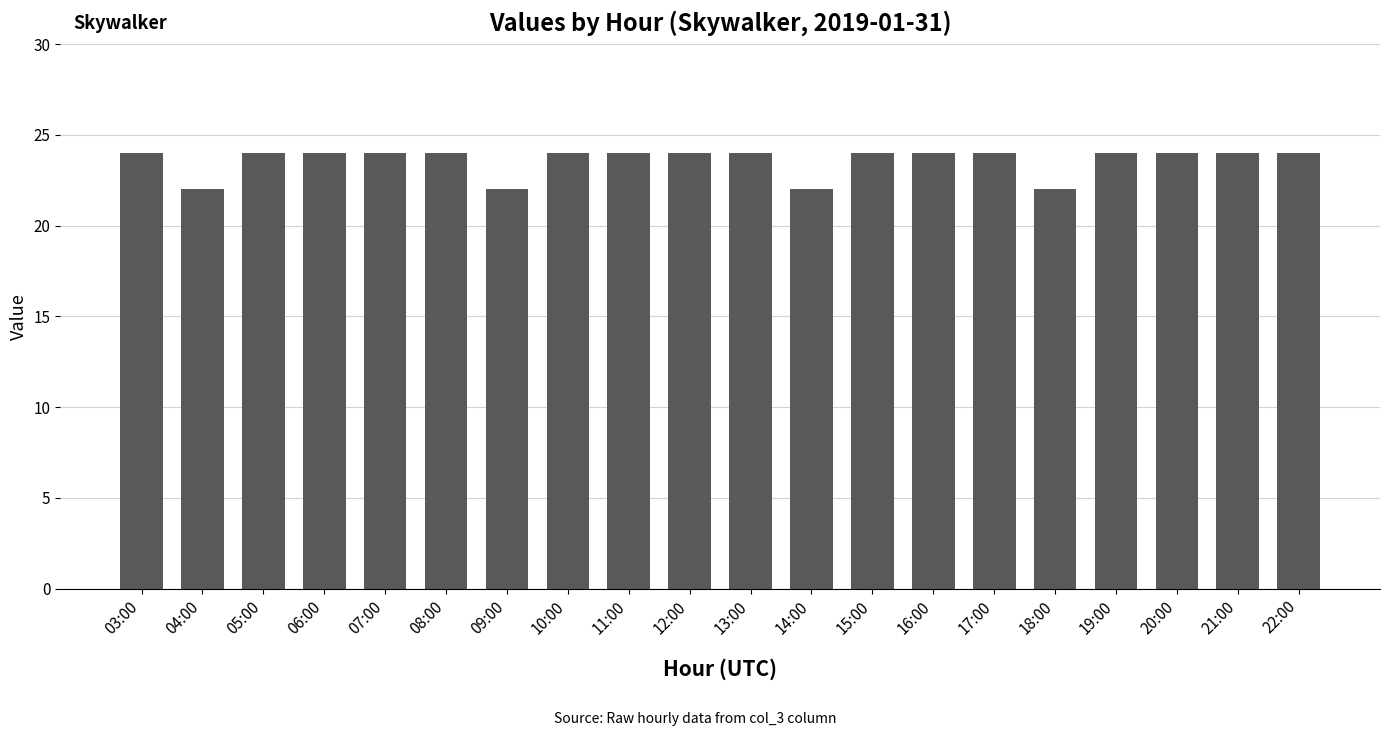

Count the number of categories in the chart.

20